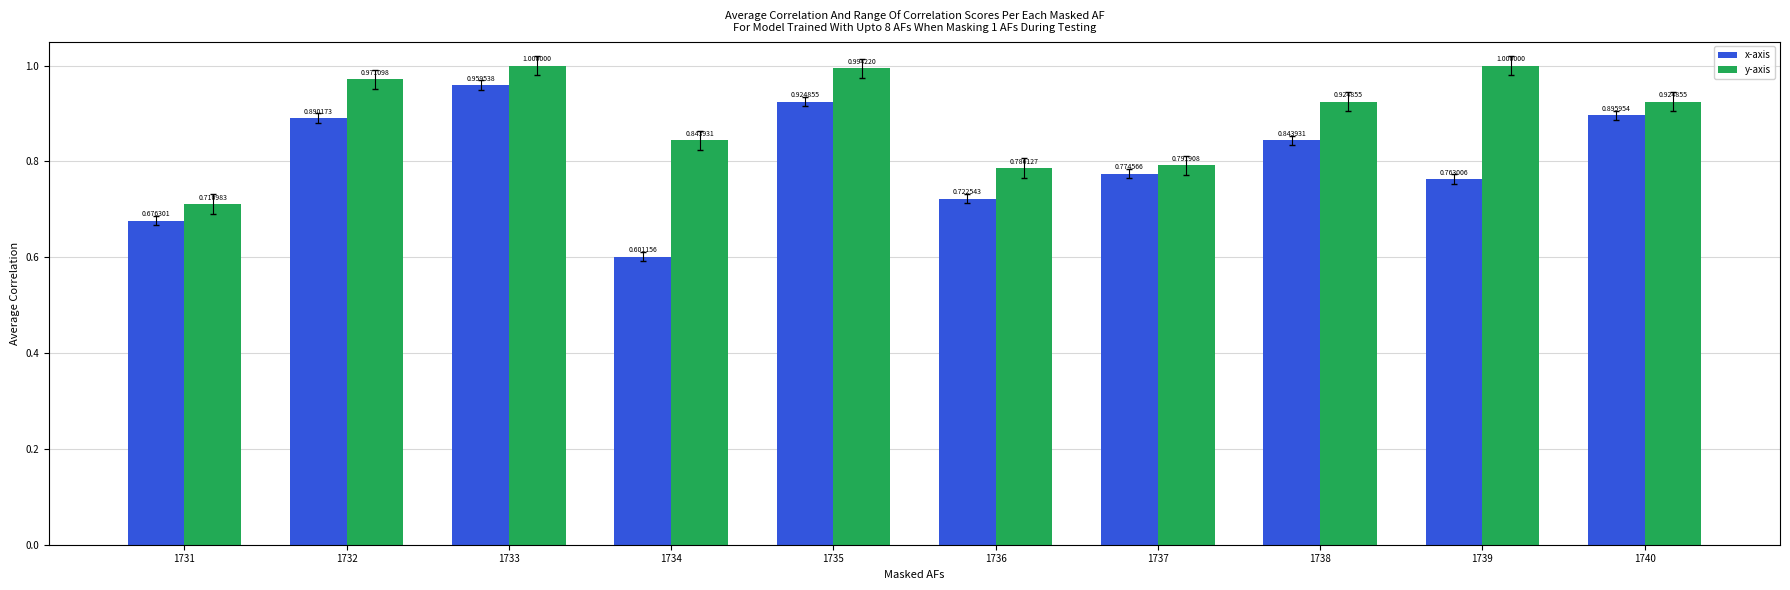

At how many categories does at least one series exceed 0?

10